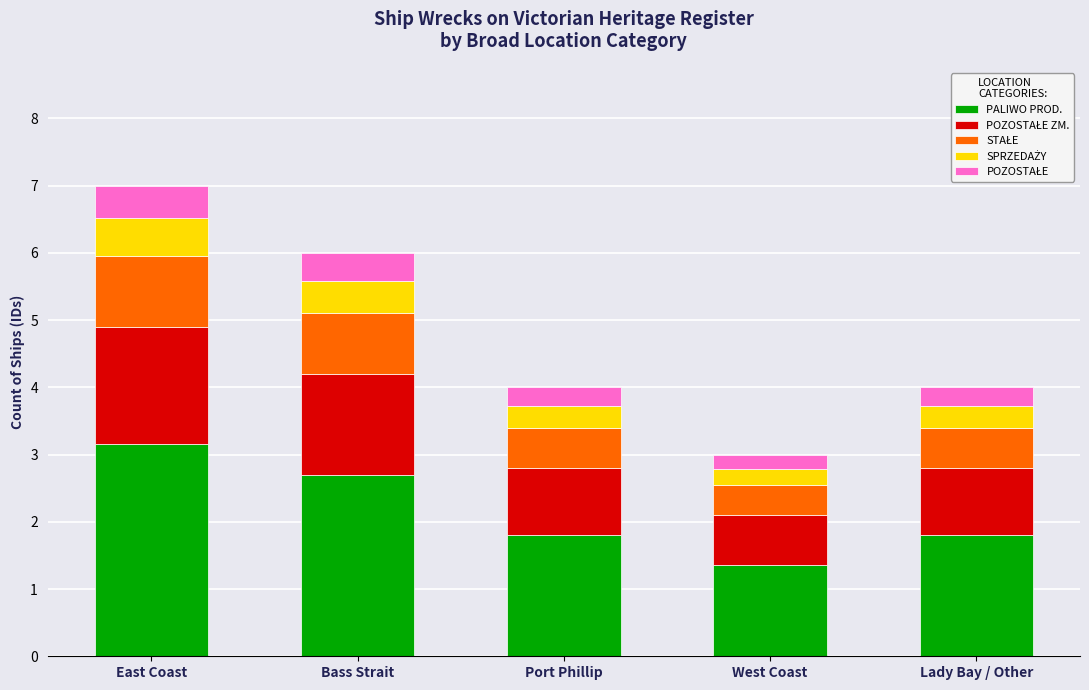

What is the minimum value for PALIWO PROD.?

1.4